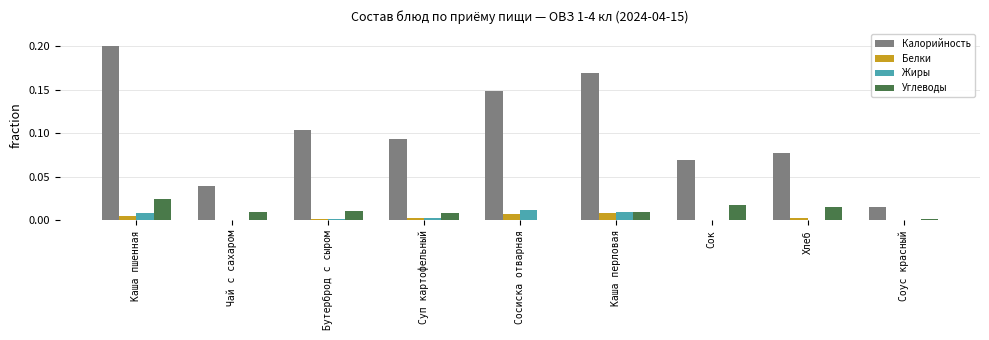

Which series has the largest total across all categories?

Калорийность